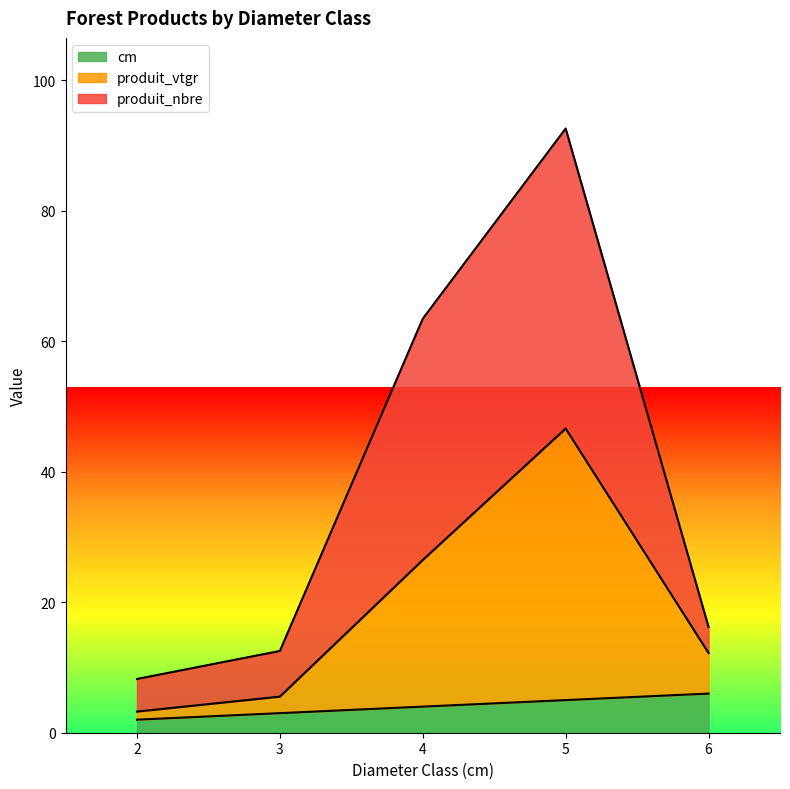

How many data points in produit_vtgr are above 12?

3